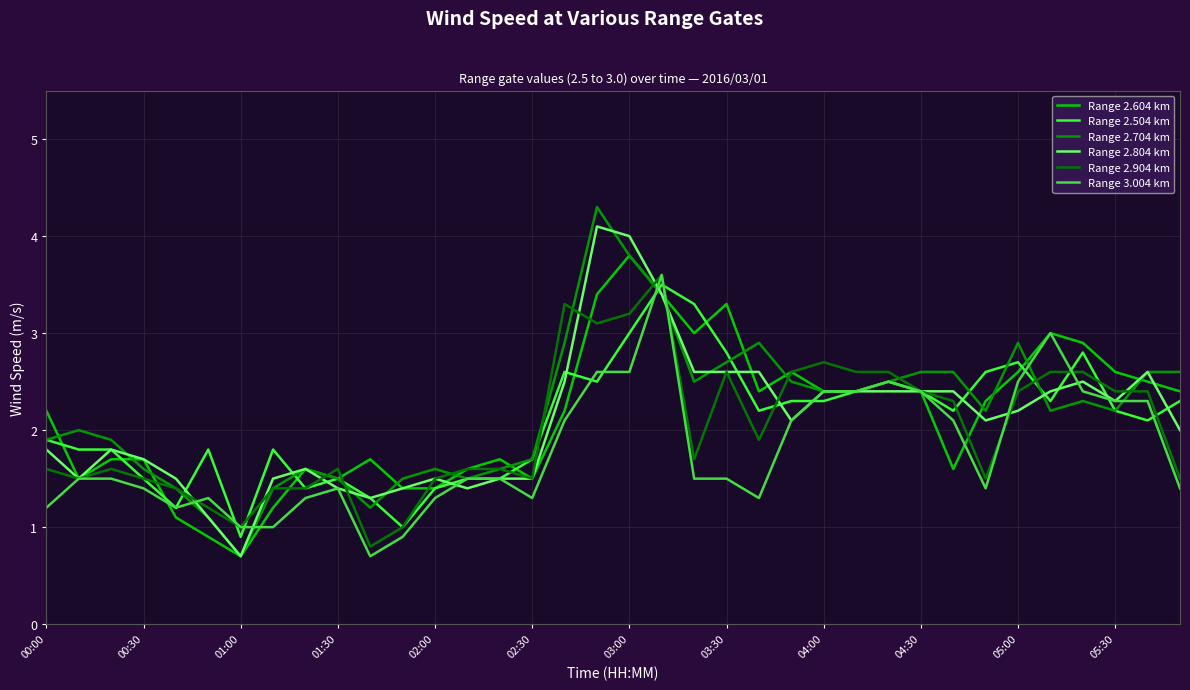

How many lines are shown in the chart?

6